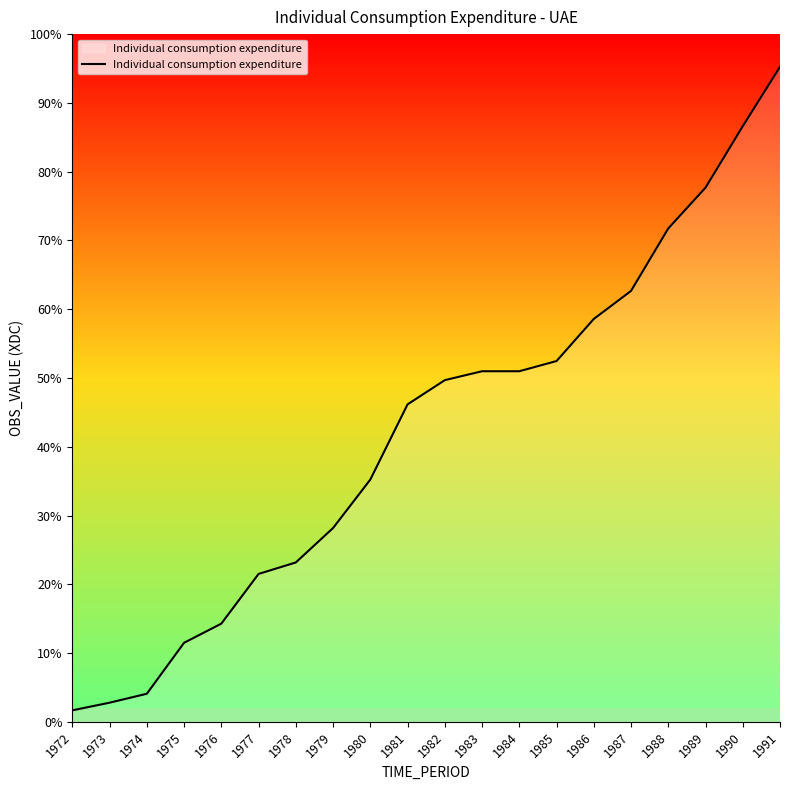

Does the chart have visible grid lines?

No